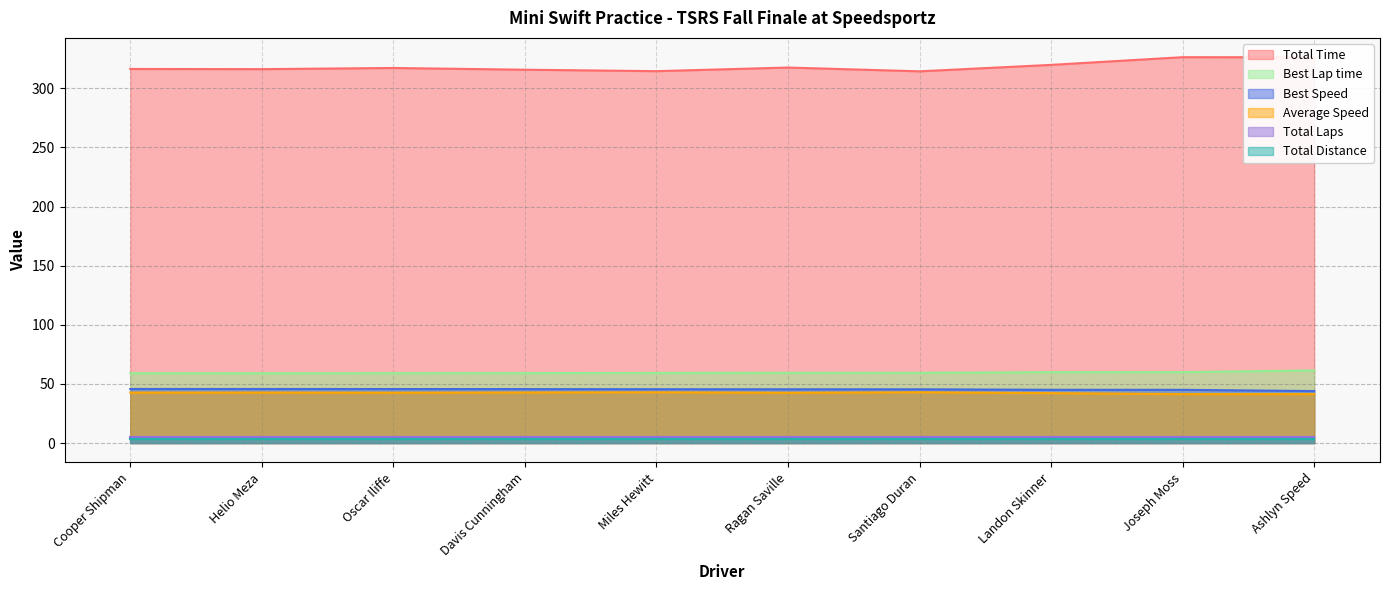

True or false: Total Time and Best Lap time cross at least once.

False